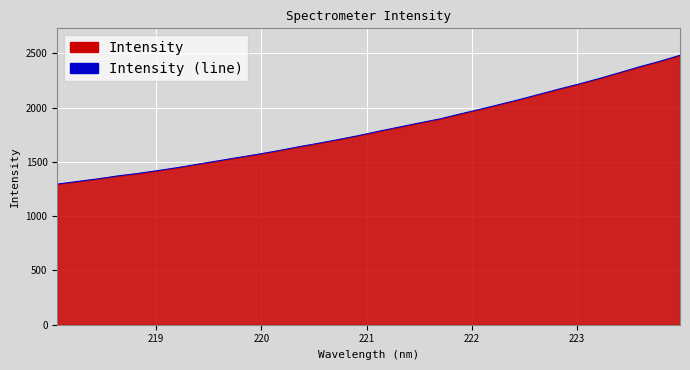

What is the difference between the maximum and minimum values?

1186.2